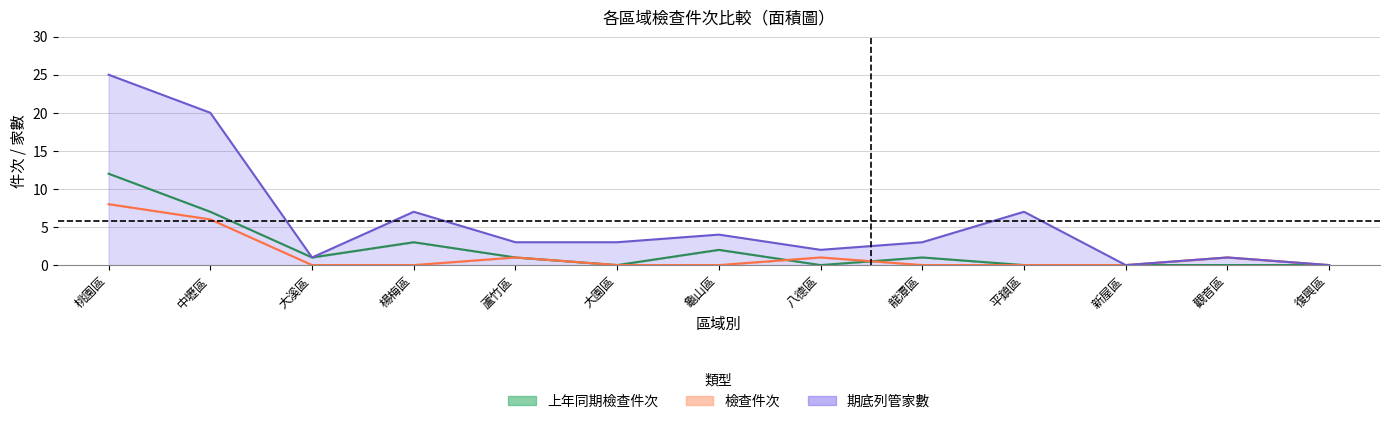

How many data points in 上年同期檢查件次 are less than 1?

6